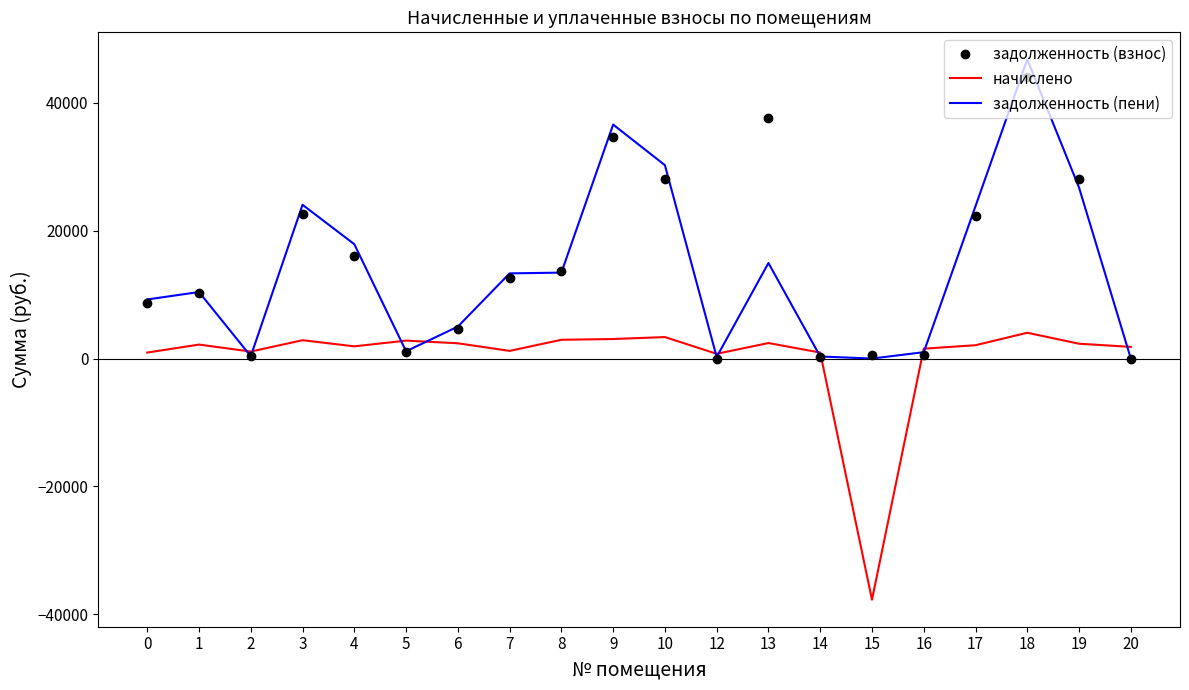

Which category has the highest value across all series?

18